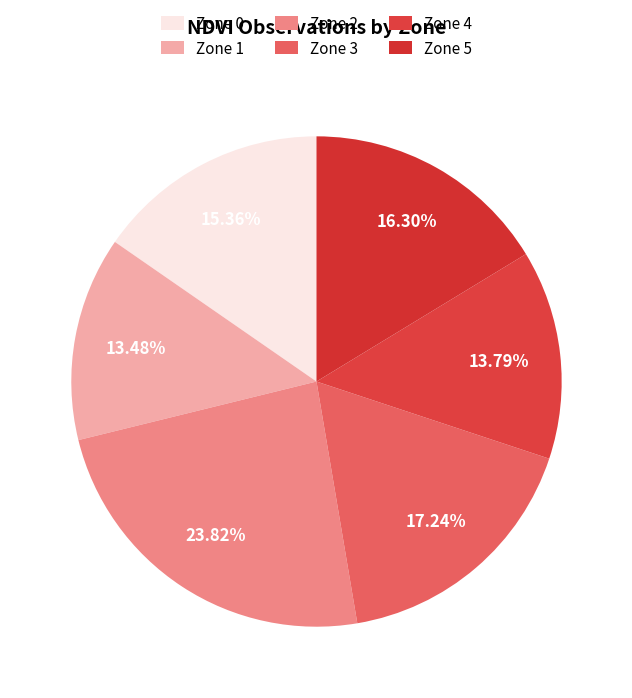

To the nearest percent, what portion does Zone 0 represent?

15%